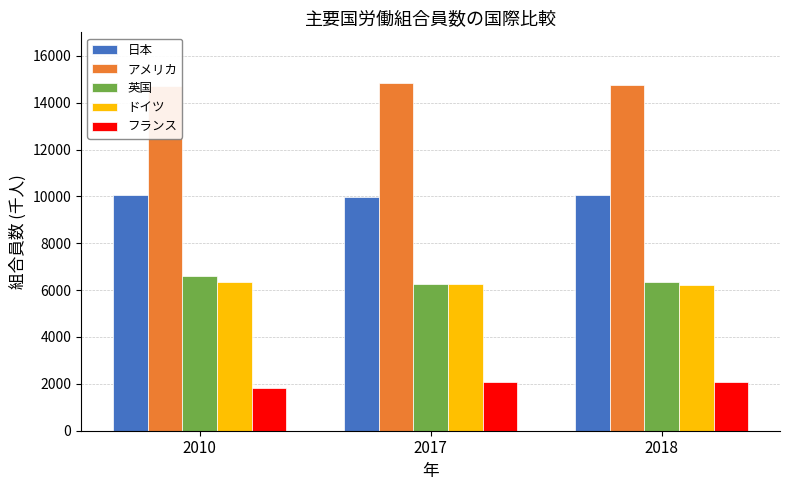

What is the difference between the maximum and minimum values in the アメリカ series?

102